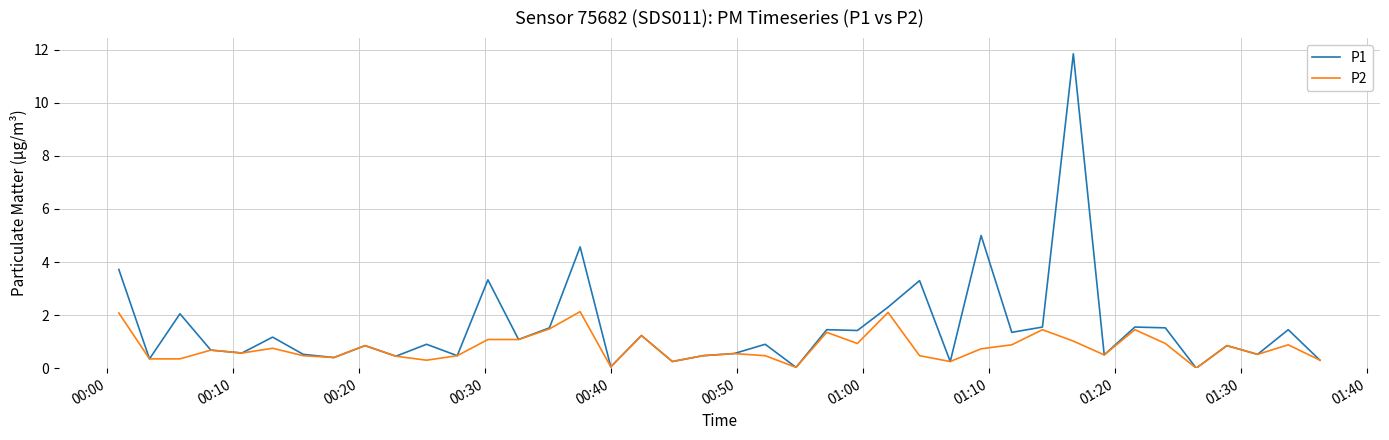

List the series in order of their overall mean, highest first.

P1, P2